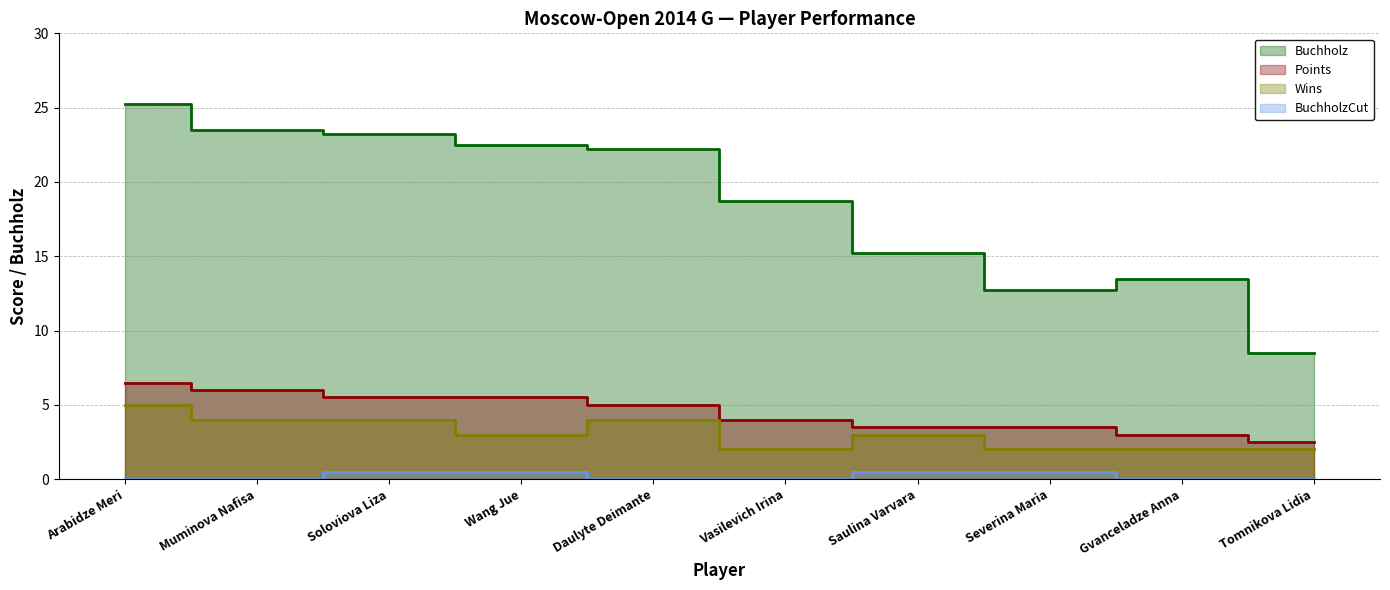

What is the sum of all Points values?

45.0